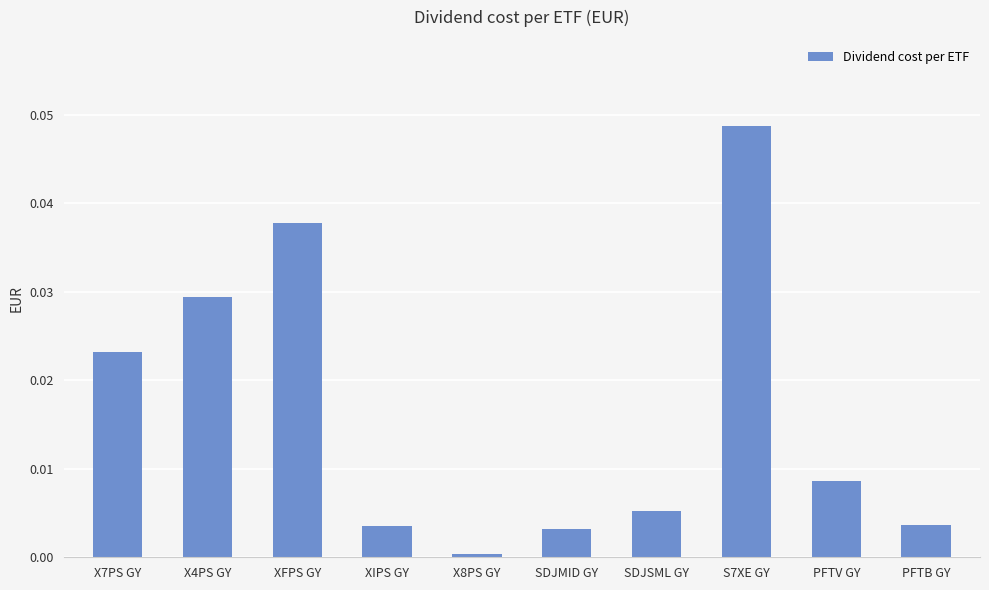

What is the label of the 9th bar from the left?

PFTV GY